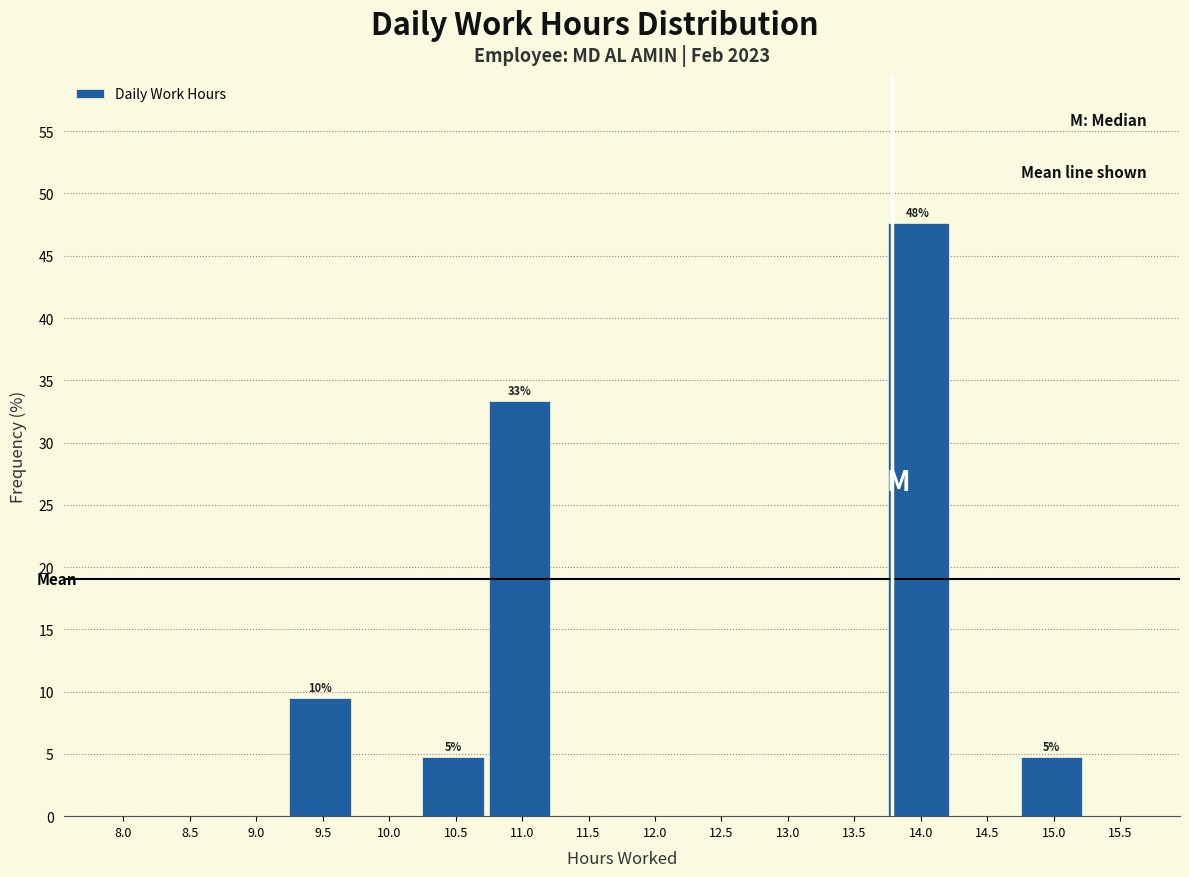

Reading left to right, extract all data points from this chart.

8.0=0.0	8.5=0.0	9.0=0.0	9.5=9.5	10.0=0.0	10.5=4.8	11.0=33.3	11.5=0.0	12.0=0.0	12.5=0.0	13.0=0.0	13.5=0.0	14.0=47.6	14.5=0.0	15.0=4.8	15.5=0.0